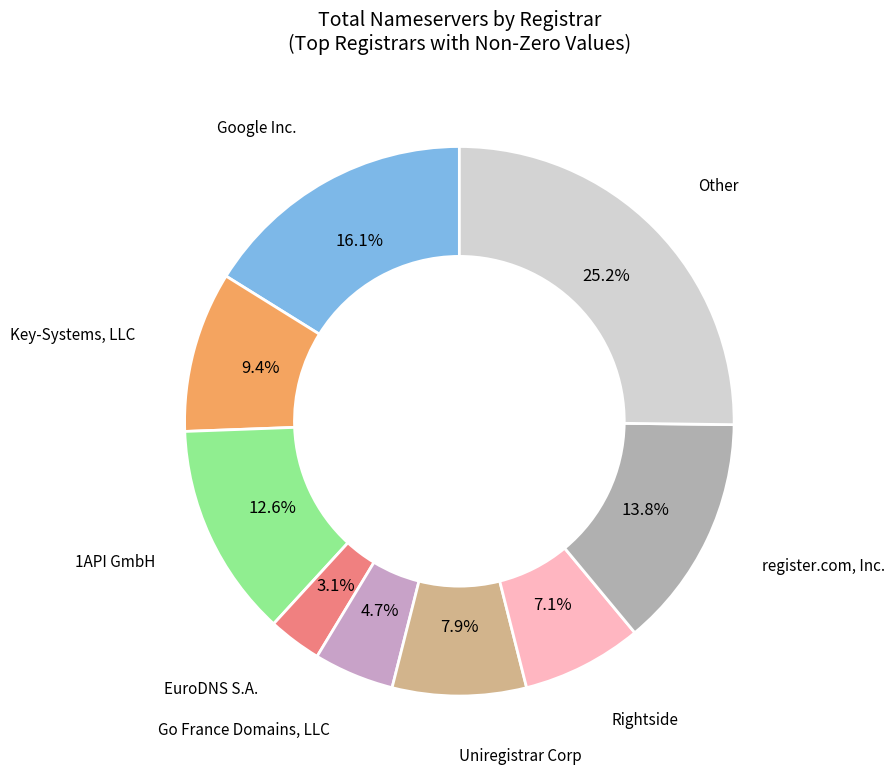

Which category has the smallest portion of the pie?

EuroDNS S.A.